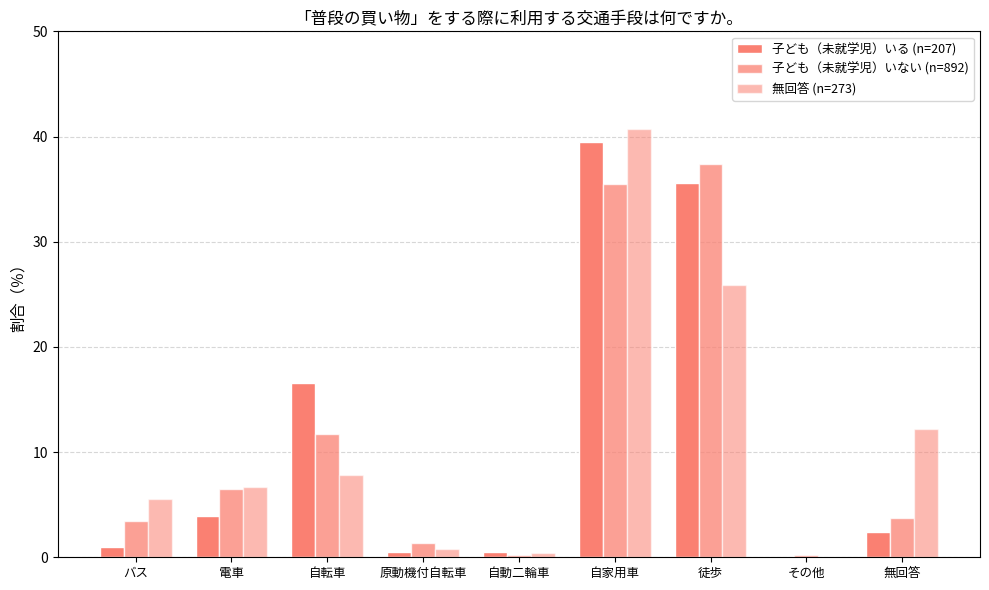

At how many categories does at least one series exceed 17?

2